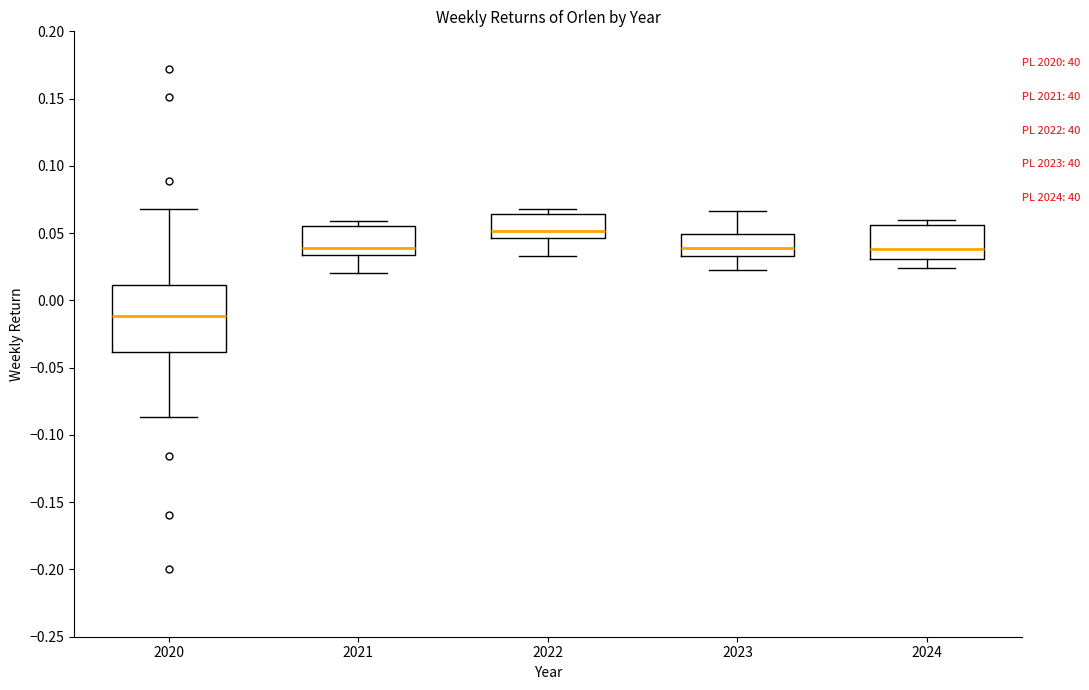

Where is the upper edge of the box at x = 2020 on the y-axis? The values are not printed on the chart, so give them approximately, as read against the axis.

0.010